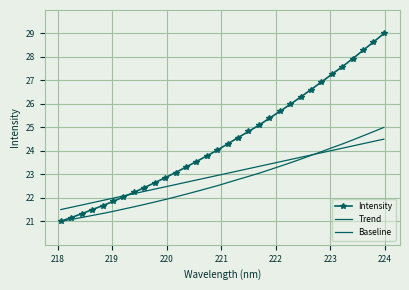

What are all the series names shown in the legend?

Intensity, Trend, Baseline